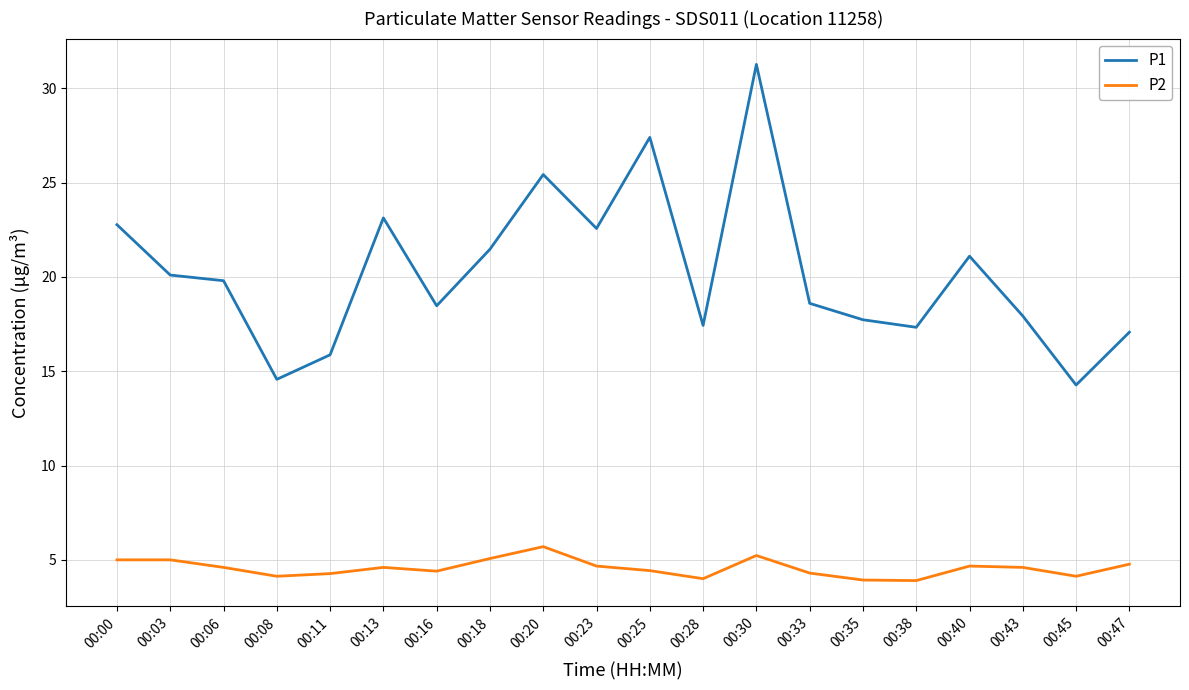

Which category has the highest value across all series?

00:30